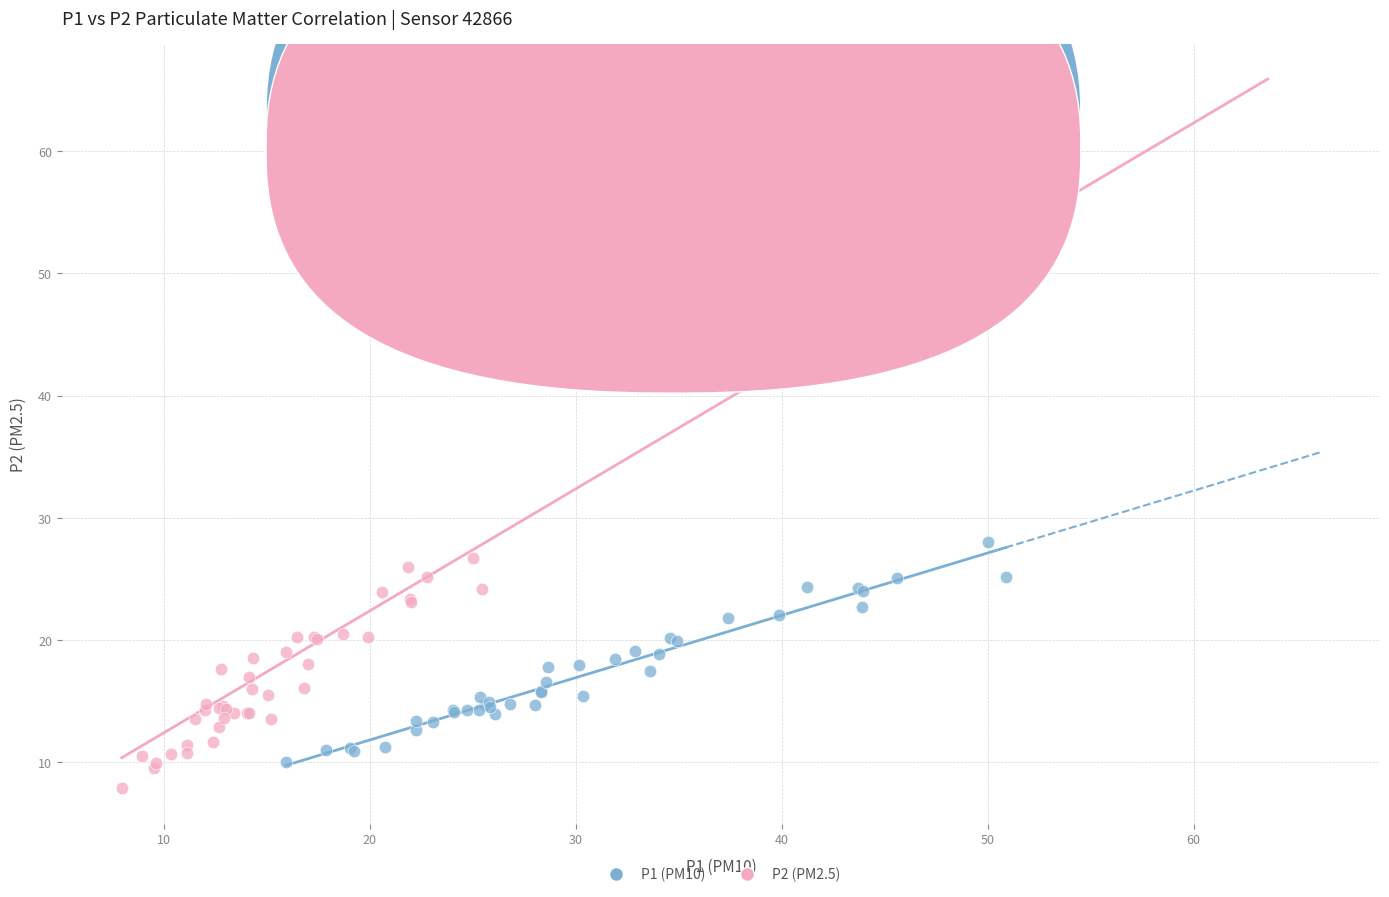

What are all the series names shown in the legend?

P1 (PM10), P2 (PM2.5)